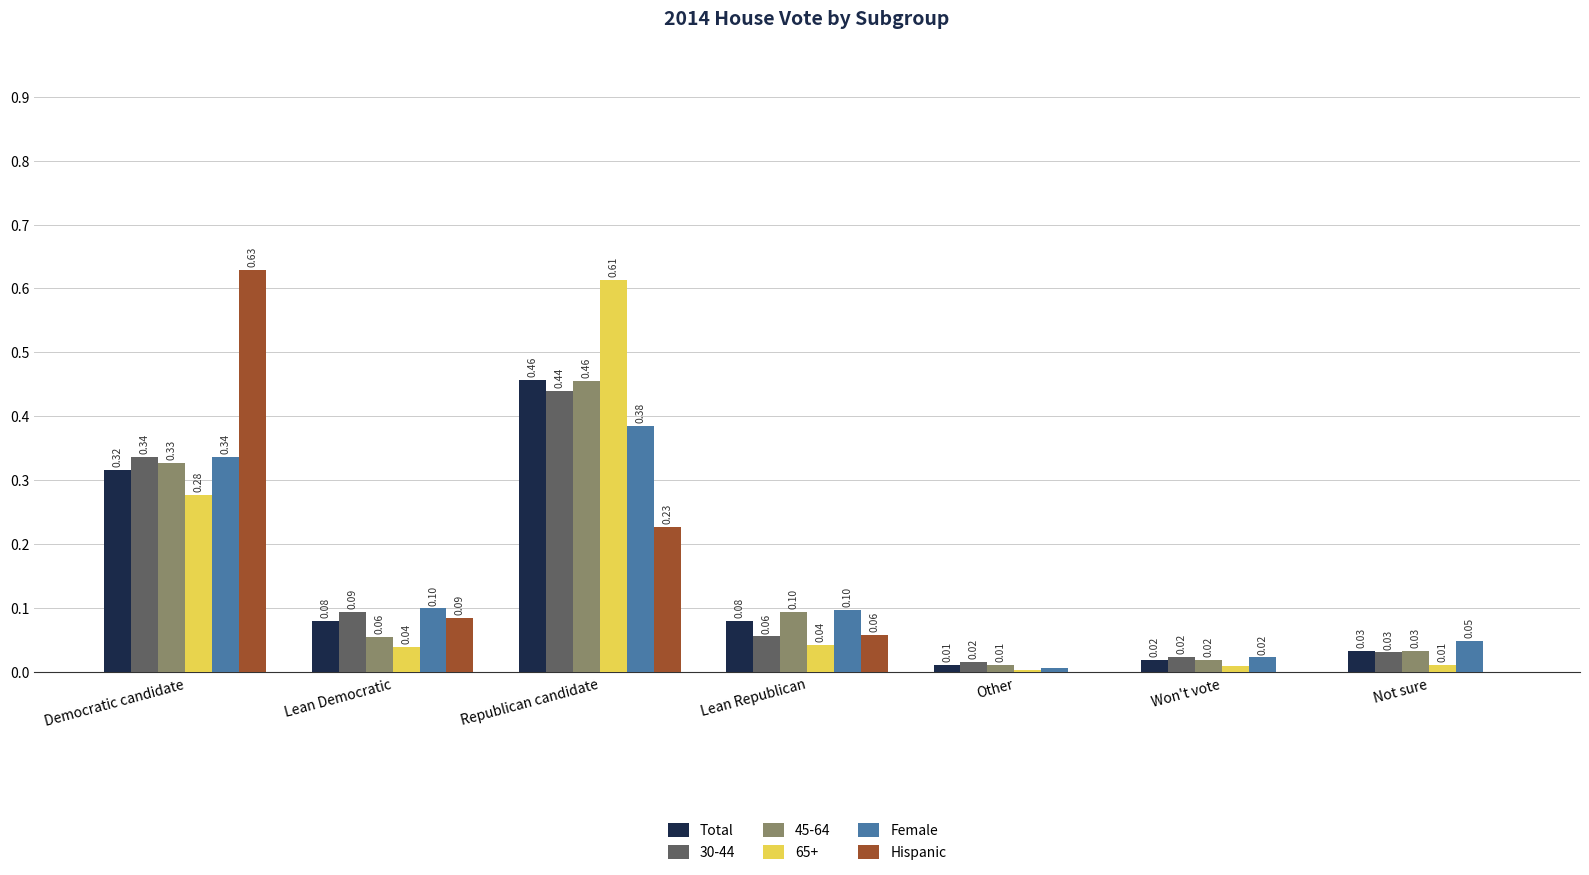

How many groups of bars are there?

7